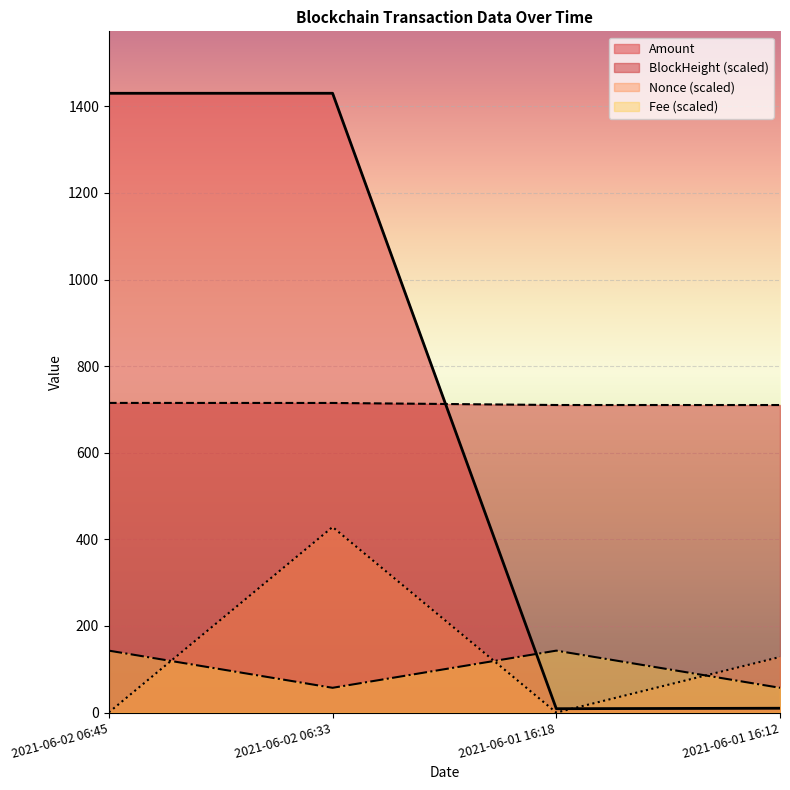

In Nonce, how many points are lower than both neighbors (excluding endpoints)?

1